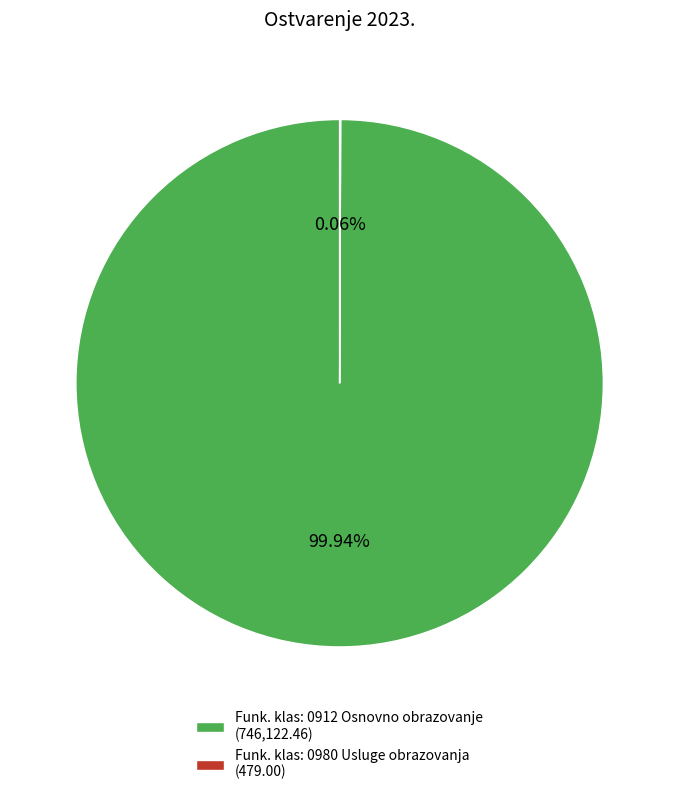

Which category has the biggest portion of the pie?

Funk. klas: 0912 Osnovno obrazovanje